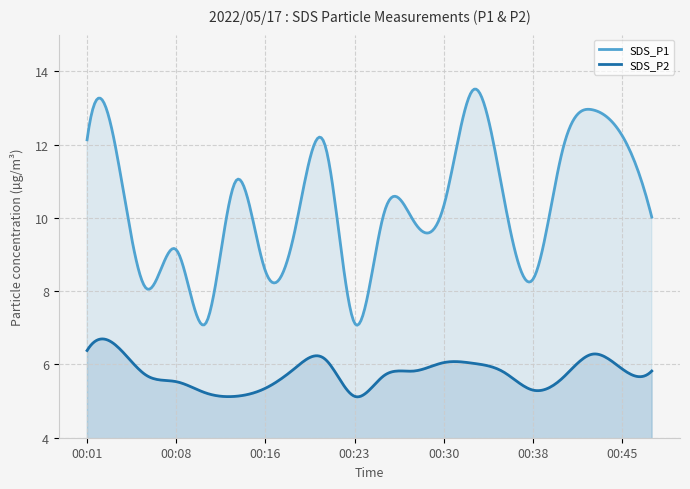

Rank the series by their average value, from lowest to highest.

SDS_P2, SDS_P1